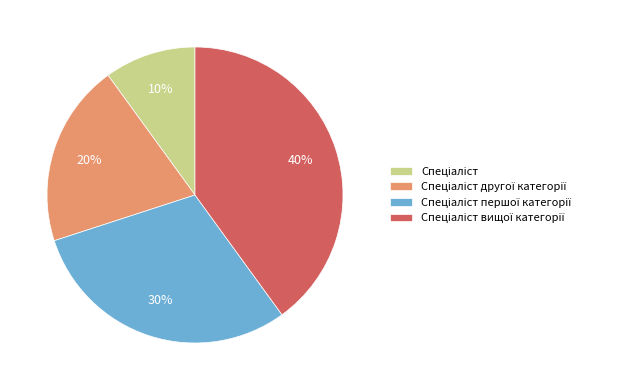

Is there a majority slice in this chart?

No